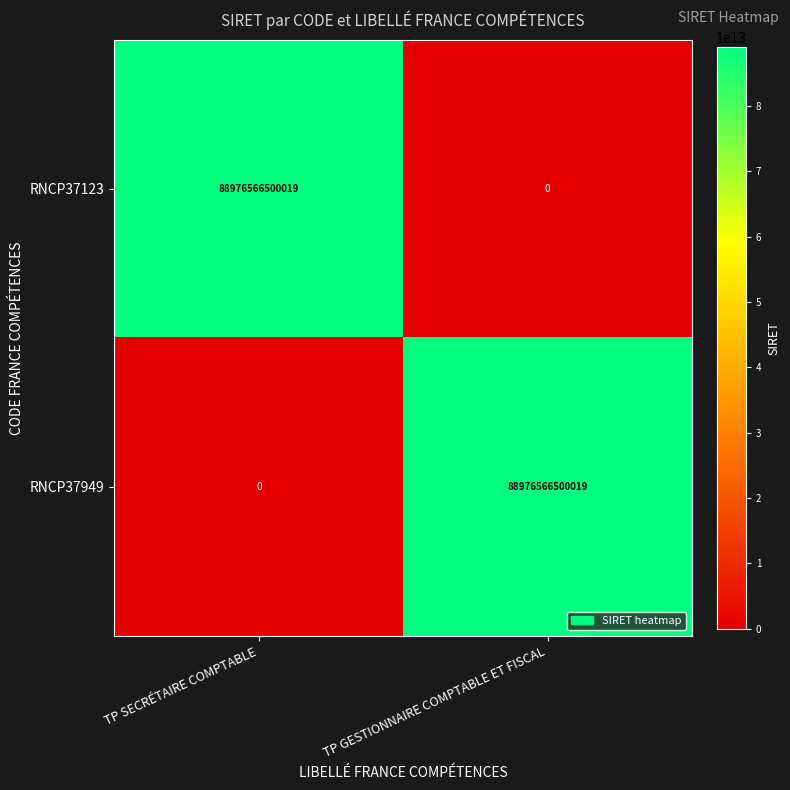

True or false: RNCP37123 has a value of 124024640169994 at TP SECRÉTAIRE COMPTABLE.

False